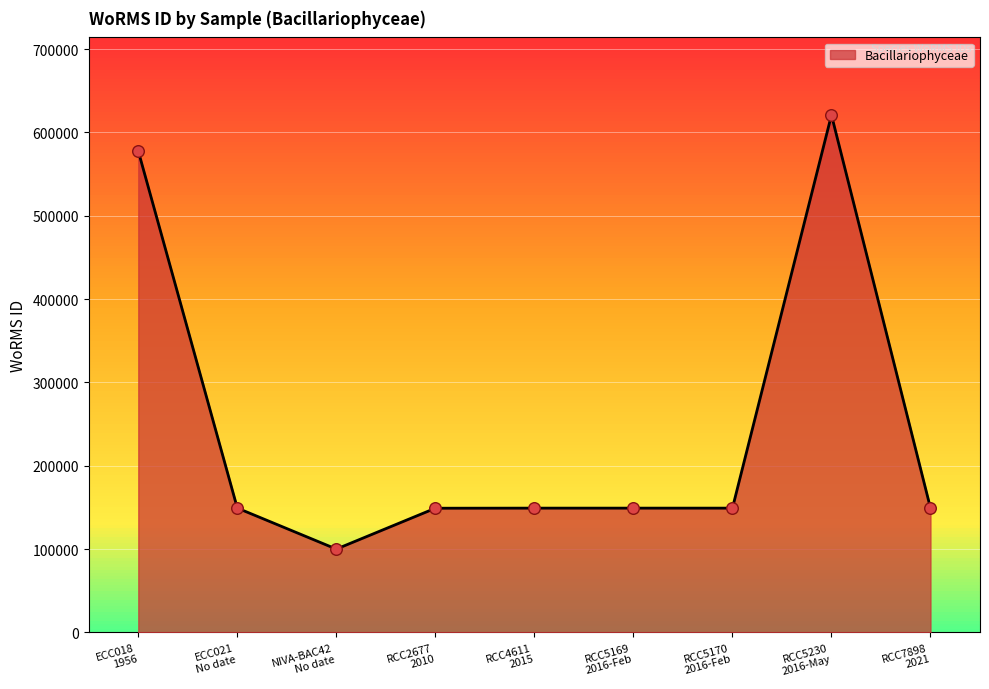

What is the maximum value shown in the chart?

620796